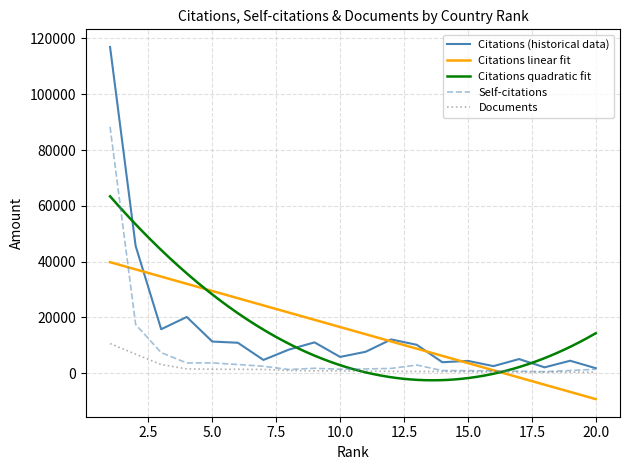

True or false: Citations and Self-citations cross at least once.

False